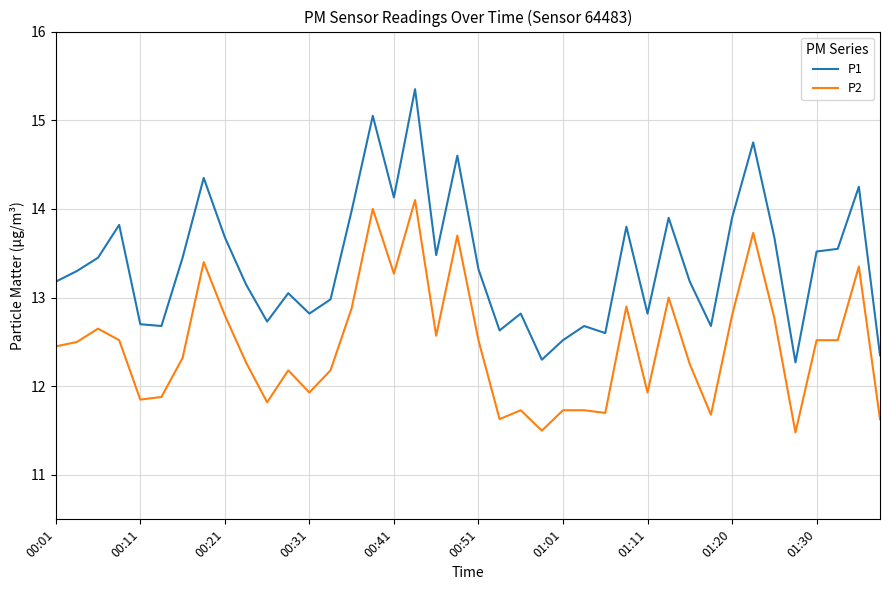

List the series in order of their overall mean, highest first.

P1, P2